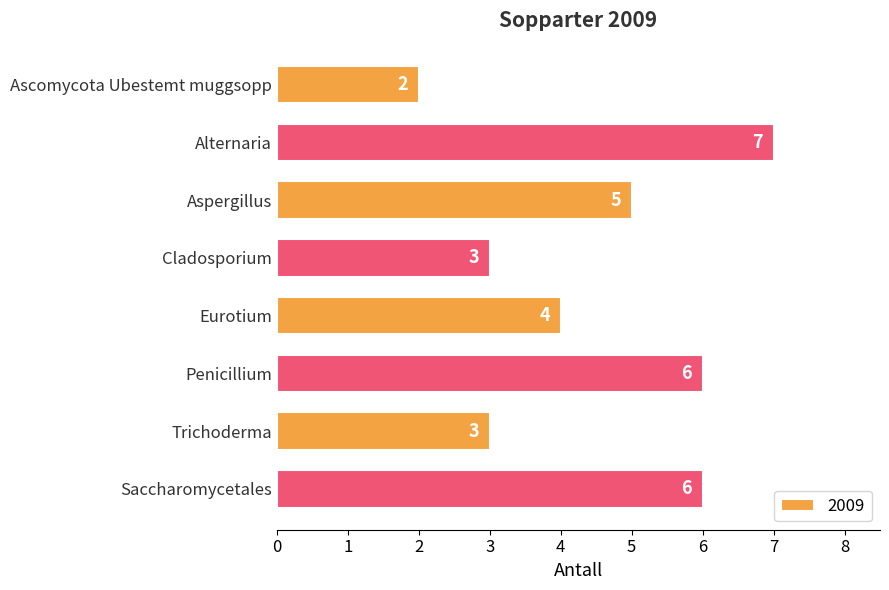

The value at Saccharomycetales is 9. True or false?

False